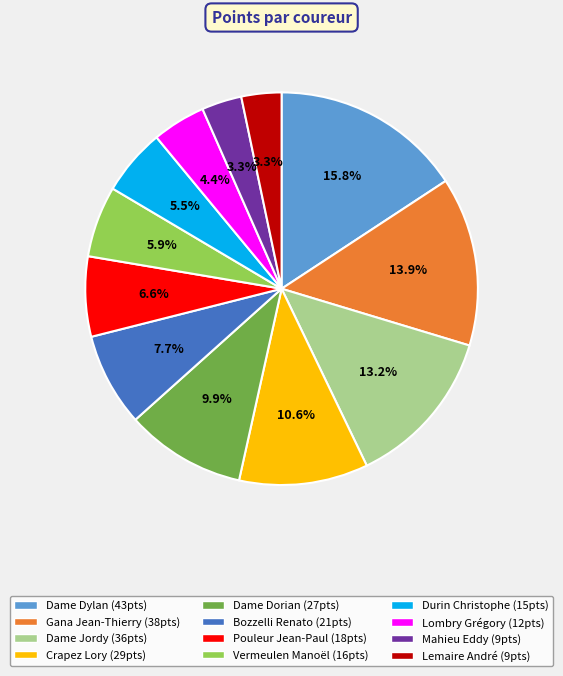

How many segments does this pie chart have?

12